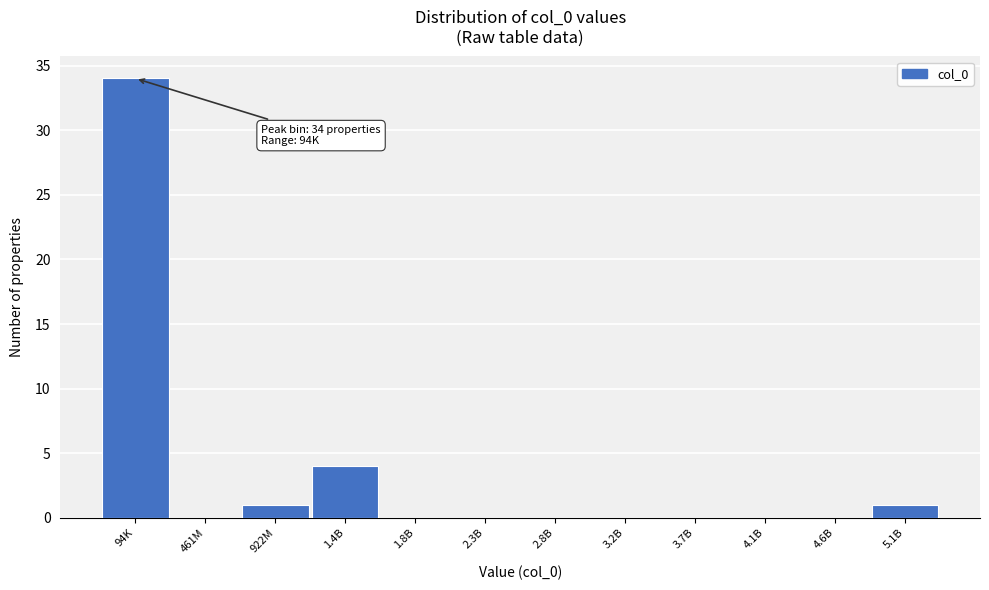

Reading left to right, extract all data points from this chart.

94K=34	461M=0	922M=1	1.4B=4	1.8B=0	2.3B=0	2.8B=0	3.2B=0	3.7B=0	4.1B=0	4.6B=0	5.1B=1